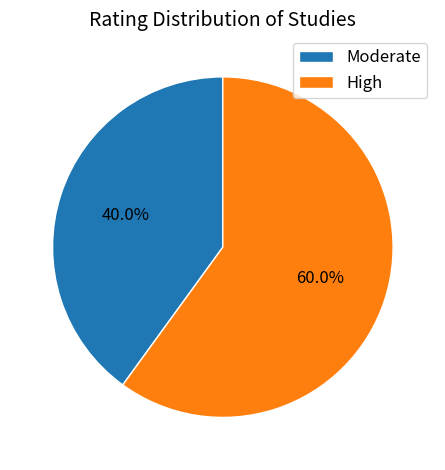

Which slice is the largest?

High